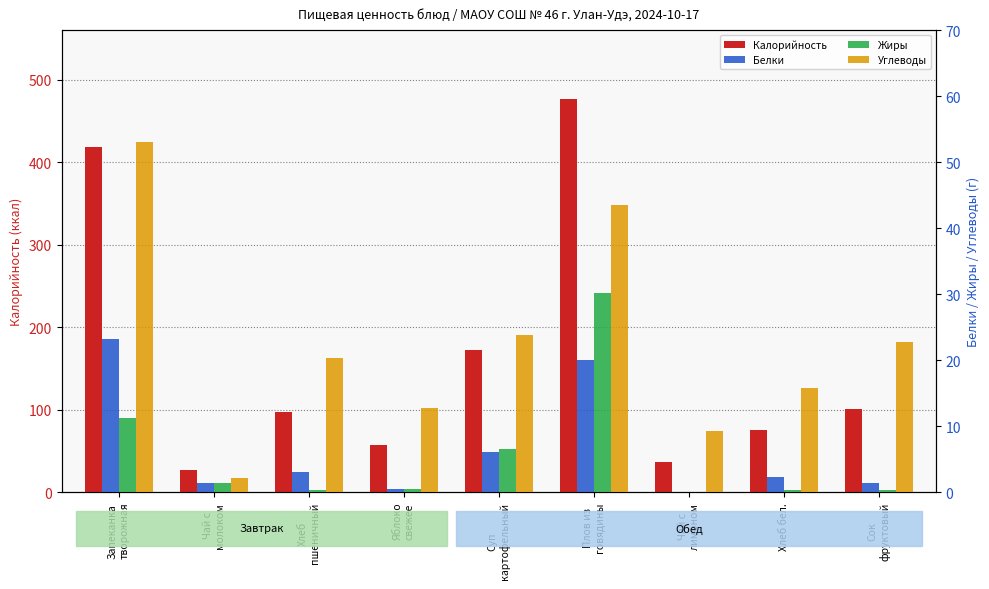

At which label is Белки closest to 11?

Суп
картофельный